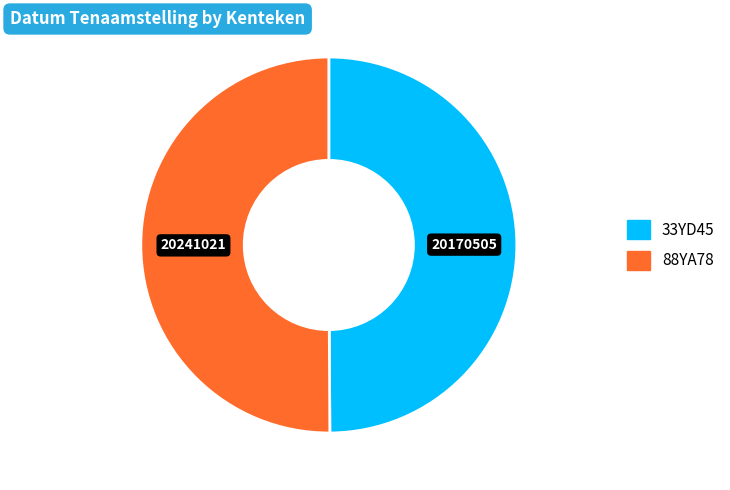

How many segments does this pie chart have?

2